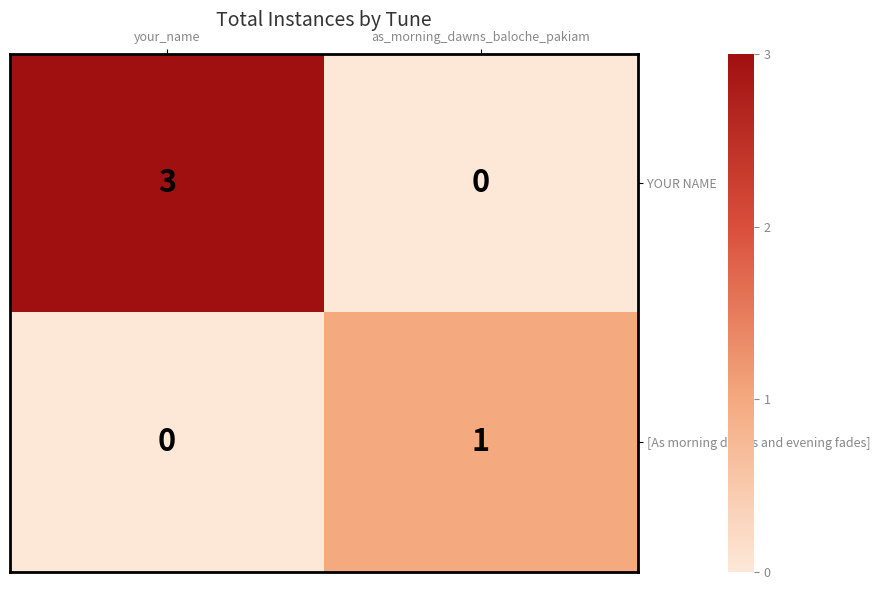

What is the sum of all YOUR NAME values?

3